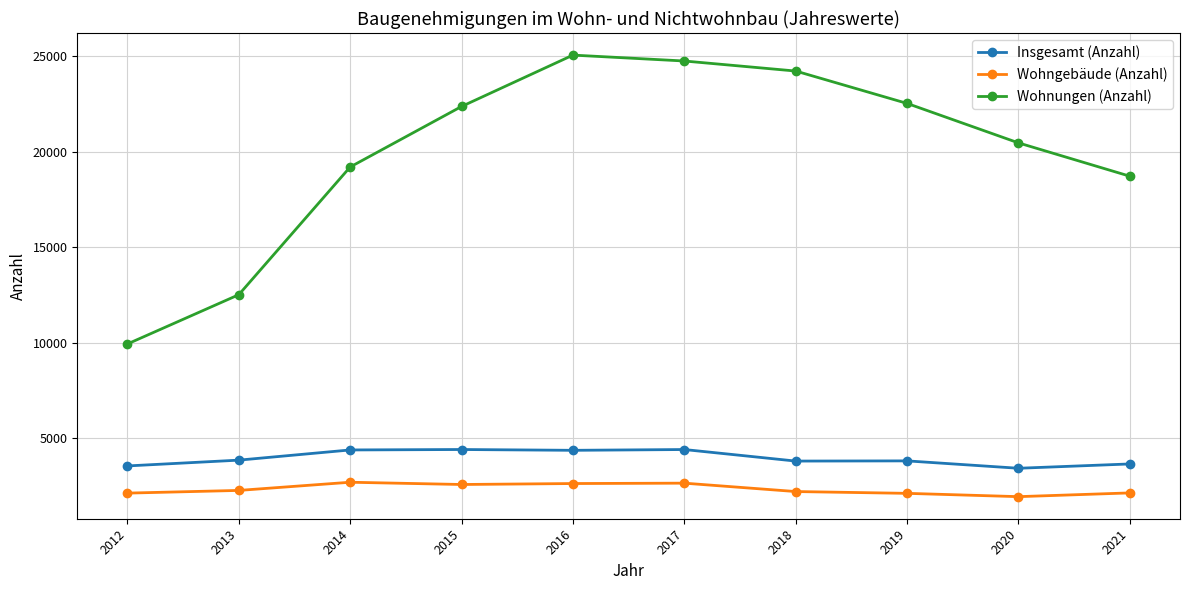

What is the difference between the maximum and minimum values in the Wohnungen (Anzahl) series?

15111